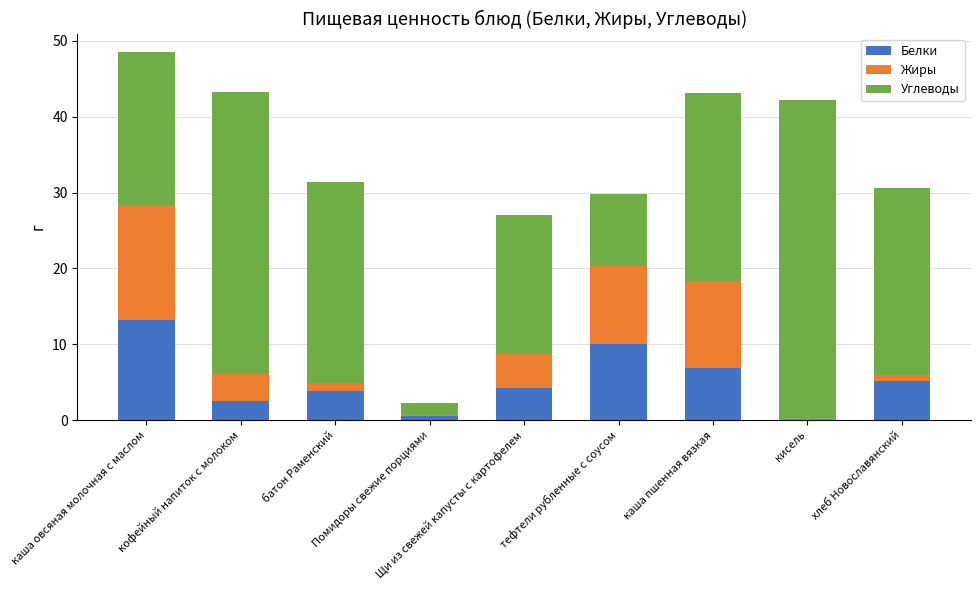

What is the highest value of the Белки series?

13.2